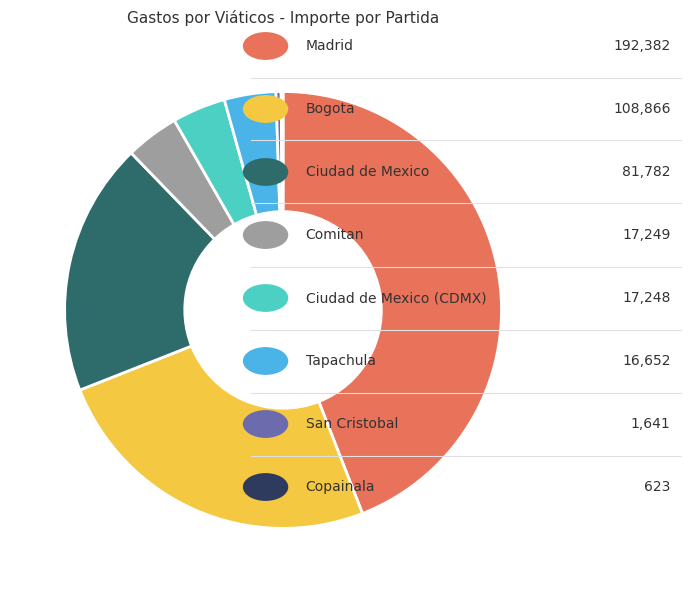

Is there a majority slice in this chart?

No